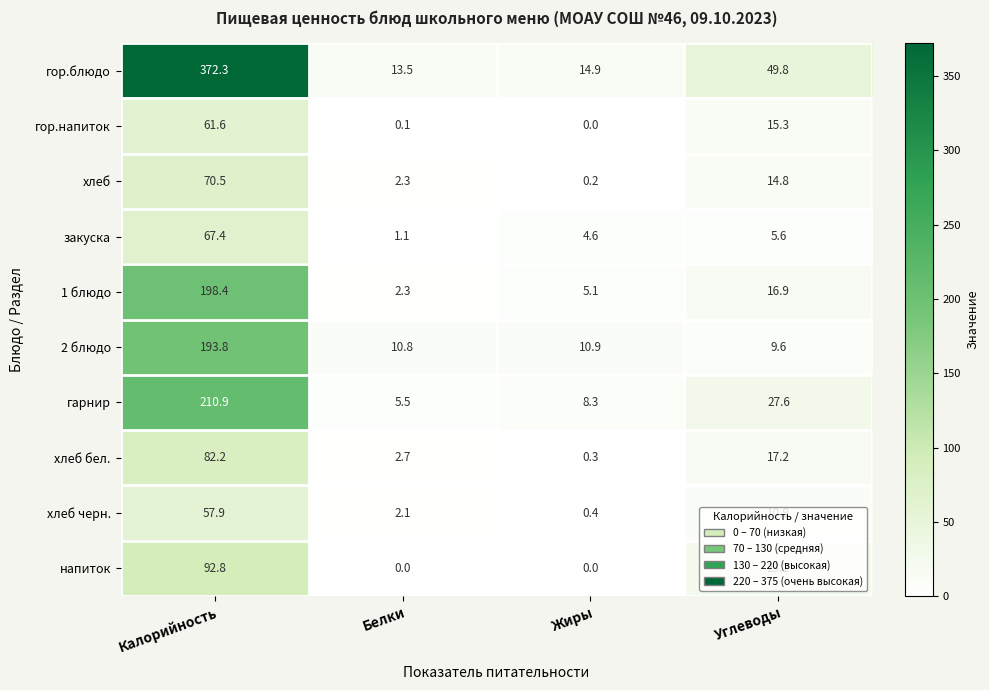

What is the total value across all series at Жиры?

44.7